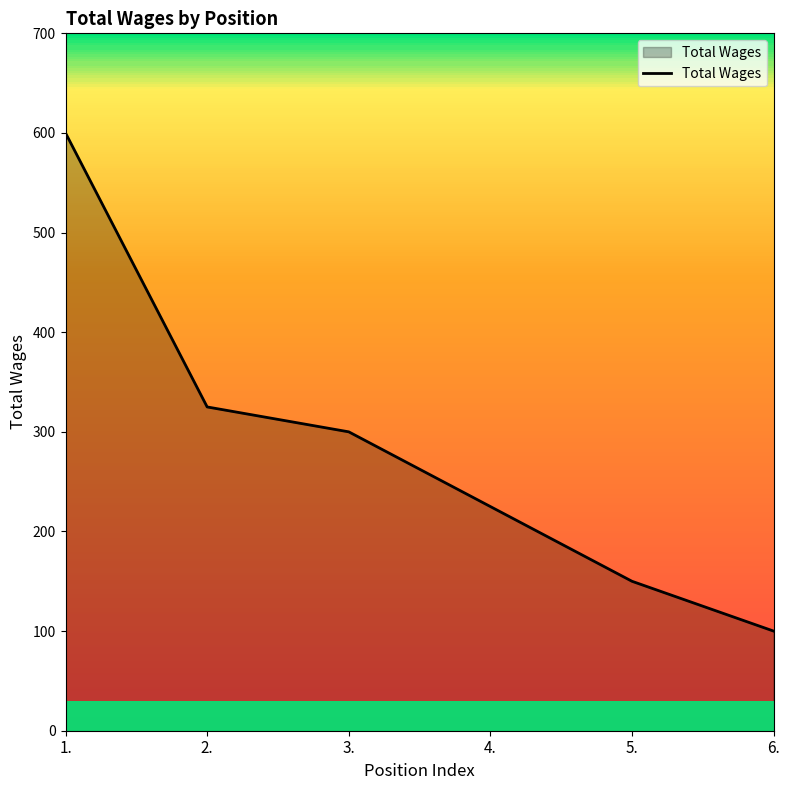

What position from the right is 5.?

2